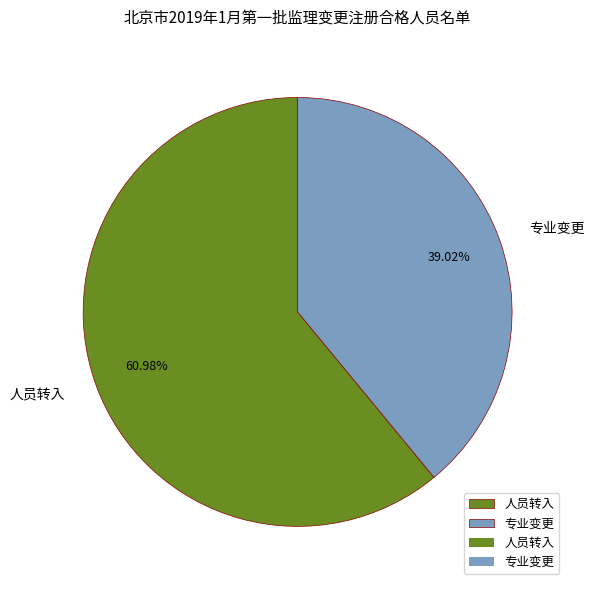

To the nearest percent, what portion does 人员转入 represent?

61%